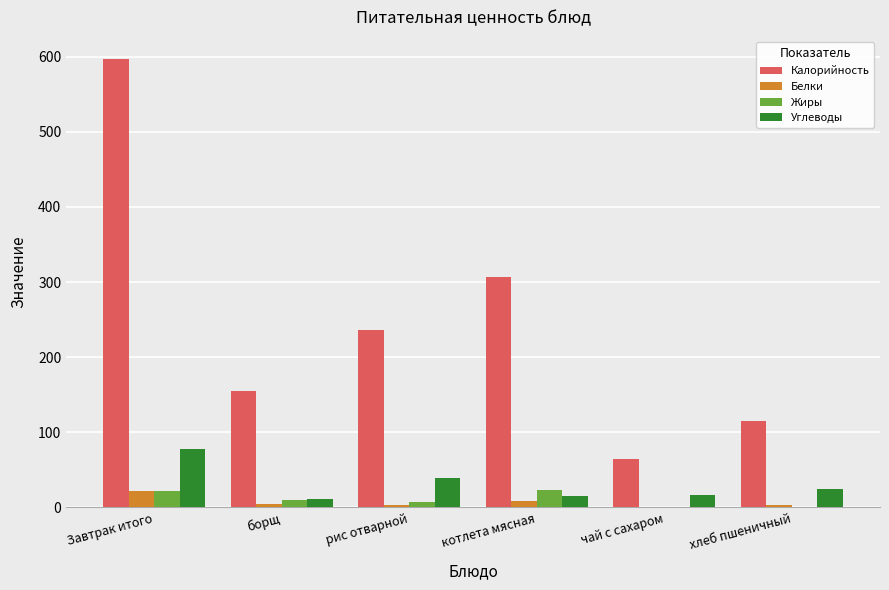

What is the sum of all Белки values?

43.7